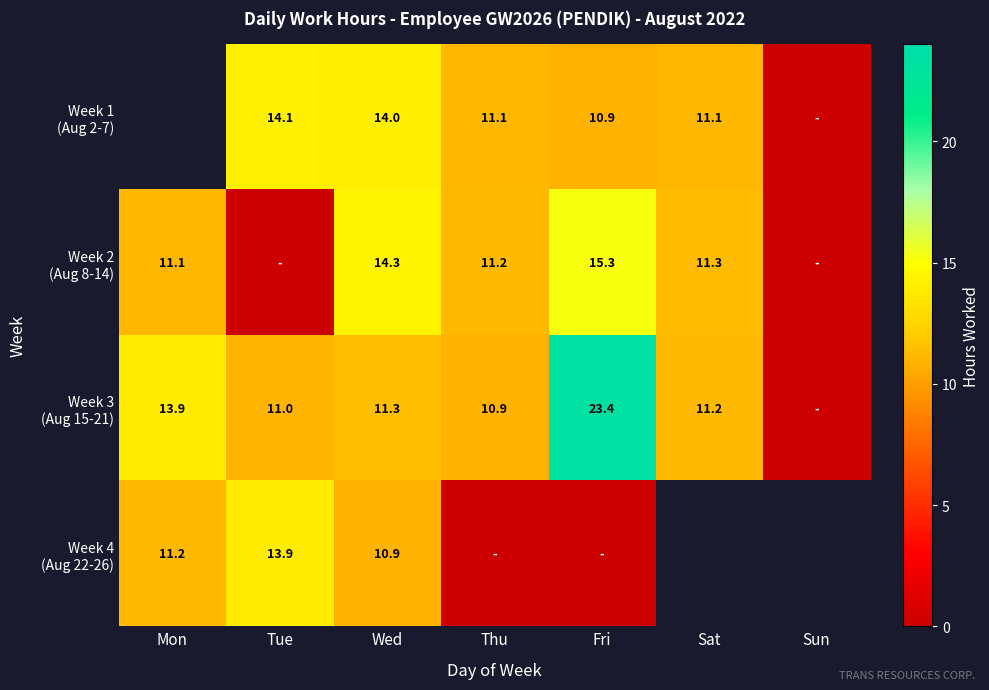

Which series has the largest range (max minus min)?

Week 3 (Aug 15-21)